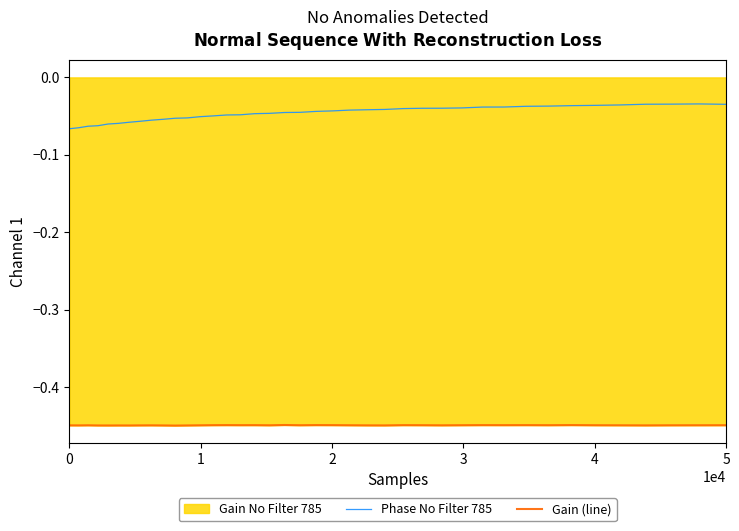

List the series in order of their overall mean, lowest first.

Gain (line), Phase No Filter 785